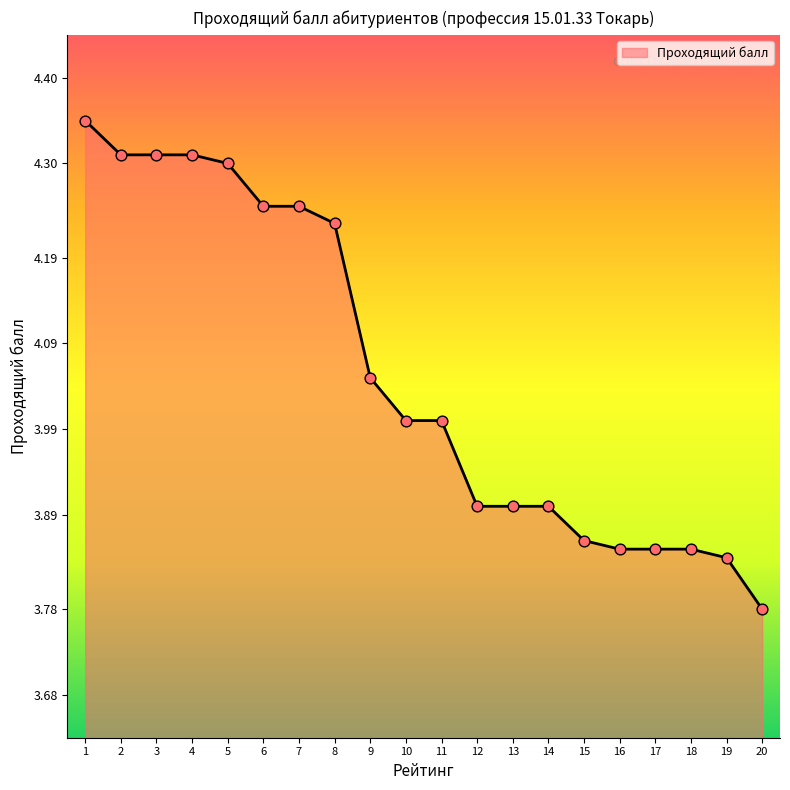

What is the change in value from 5 to 15?

-0.4